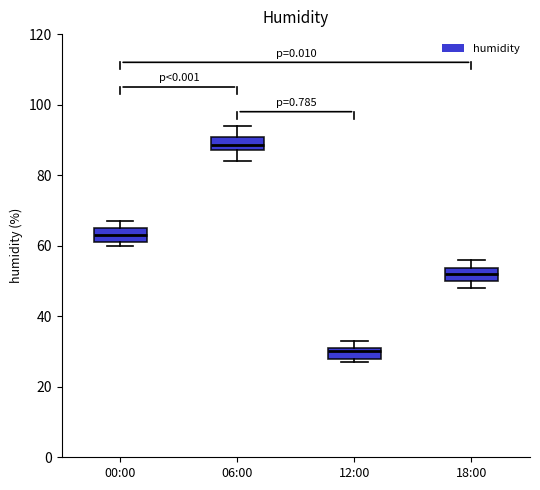

Reading left to right, read every box against the y-axis: the position of its median line, the range the box covers, and the ends of its whiskers. The values are not printed on the chart, so give them approximately, as read against the axis.

00:00: median 64, box 62 to 66, whiskers 60 to 68
06:00: median 88 (inside the box), box 88 to 90, whiskers 84 to 94
12:00: median 30, box 28 to 32, whiskers 28 (just below the box's lower edge) to 34
18:00: median 52, box 50 to 54, whiskers 48 to 56